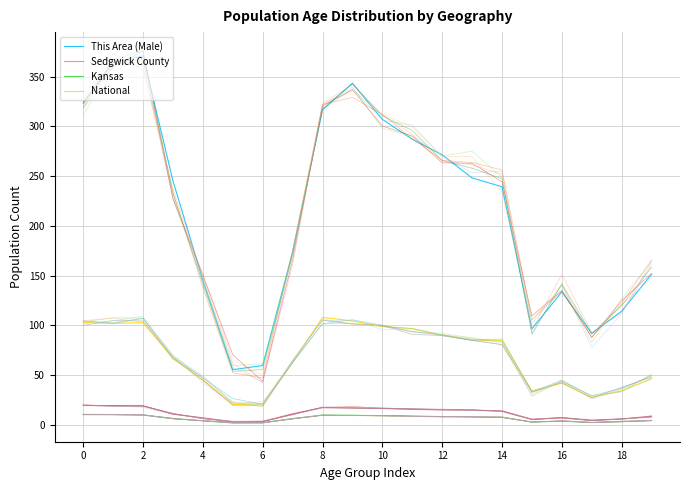

Rank the series by their maximum value, from lowest to highest.

Kansas, Sedgwick County, National, This Area (Male)